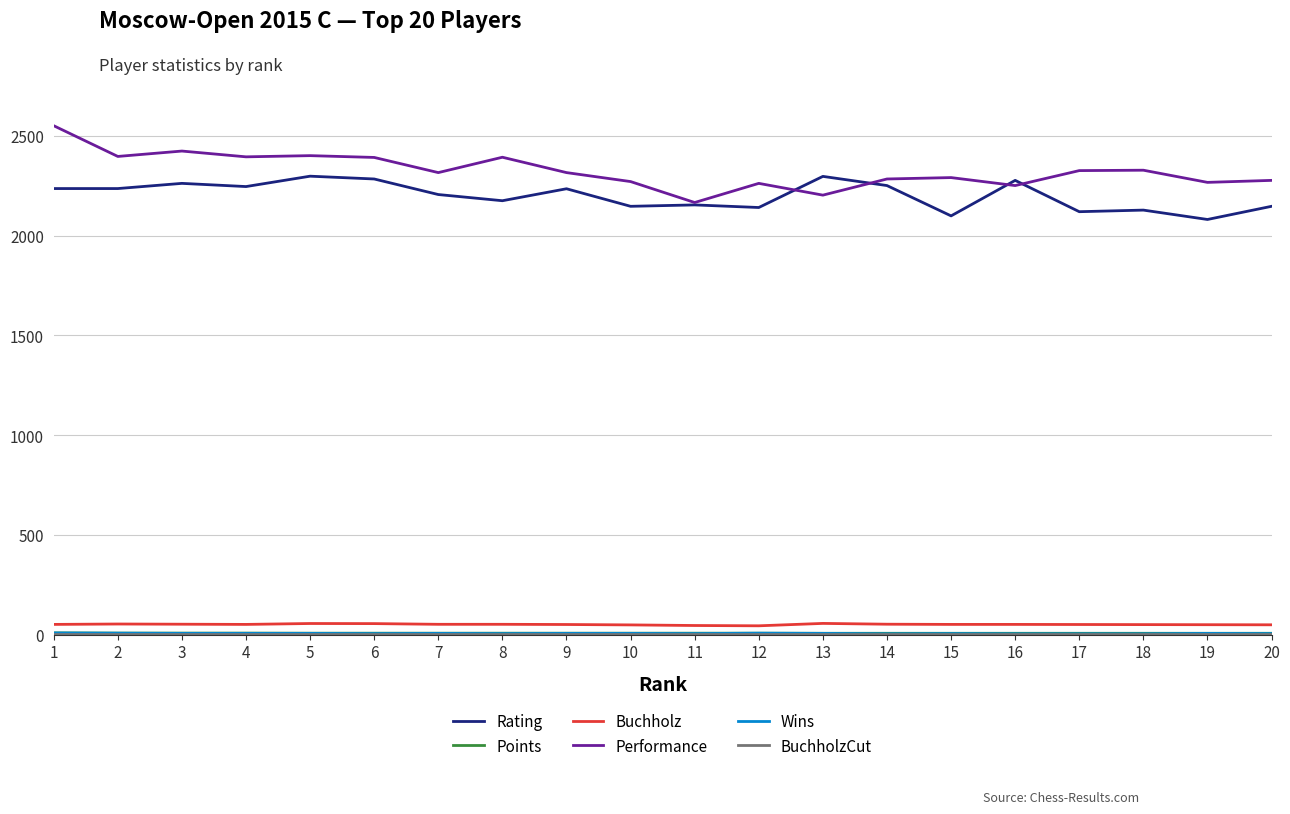

What is the minimum value for Performance?

2166.0